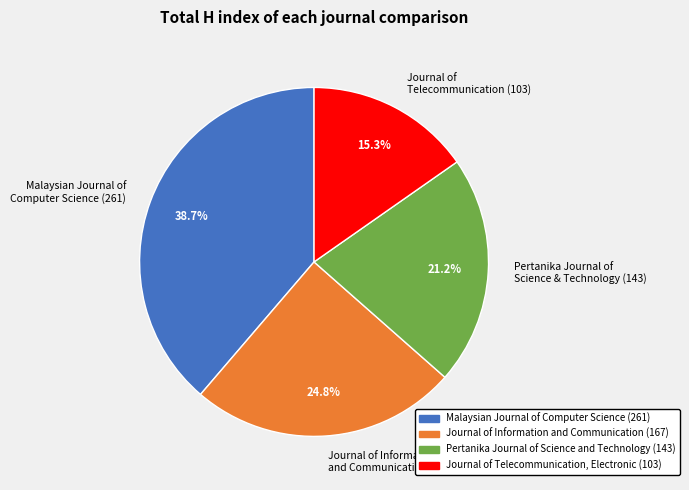

How many slices are in this pie chart?

4